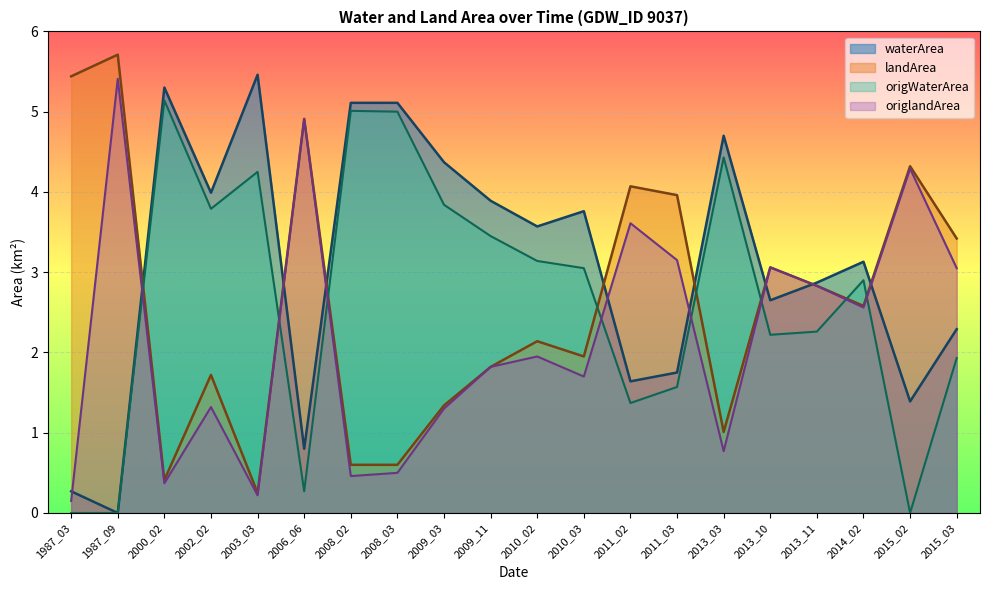

True or false: origWaterArea has more than 2 interior local peaks.

True